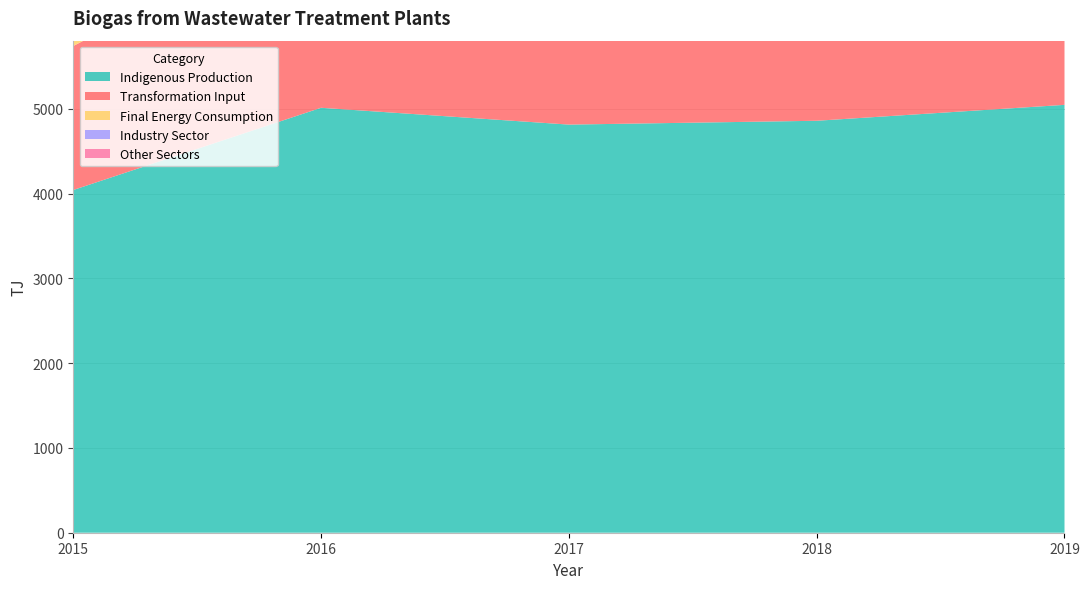

Reading left to right, extract all data points from this chart.

Indigenous Production: 4044.0	5014.0	4815.6	4860.8	5048.6
Transformation Input: 1699.0	2251.0	2033.1	2087.7	2149.5
Final Energy Consumption: 2345.0	2757.0	2773.9	2769.3	2899.1
Industry Sector: 315.0	394.0	460.9	398.2	472.6
Other Sectors: 2030.0	2363.0	2313.0	2371.1	2426.6